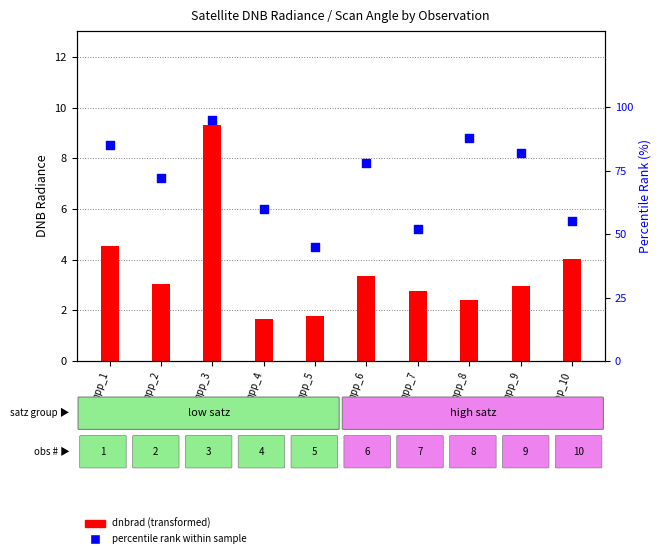

Approximately how many times larger is the value at npp_2 compared to npp_5?

1.6